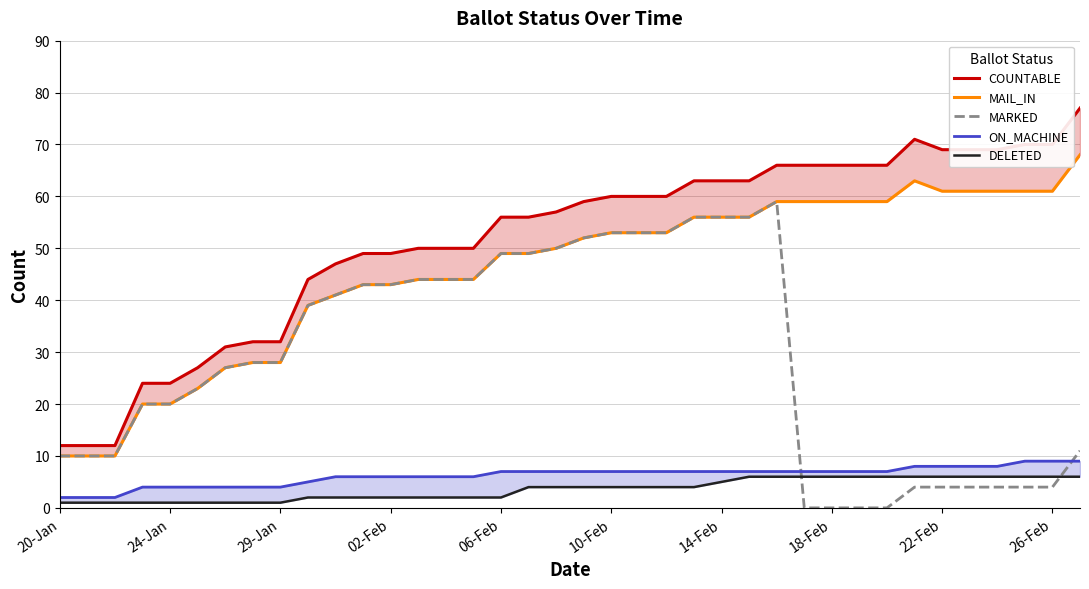

True or false: ON_MACHINE and COUNTABLE cross at least once.

False